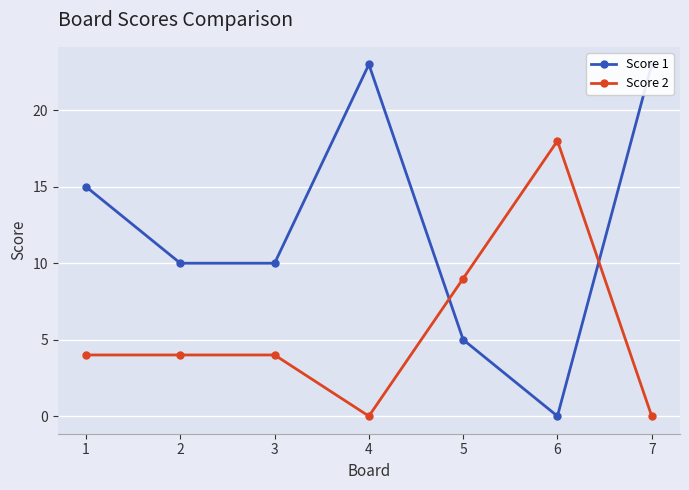

Reading left to right, extract all data points from this chart.

Score 1: 1=15	2=10	3=10	4=23	5=5	6=0	7=23
Score 2: 1=4	2=4	3=4	4=0	5=9	6=18	7=0